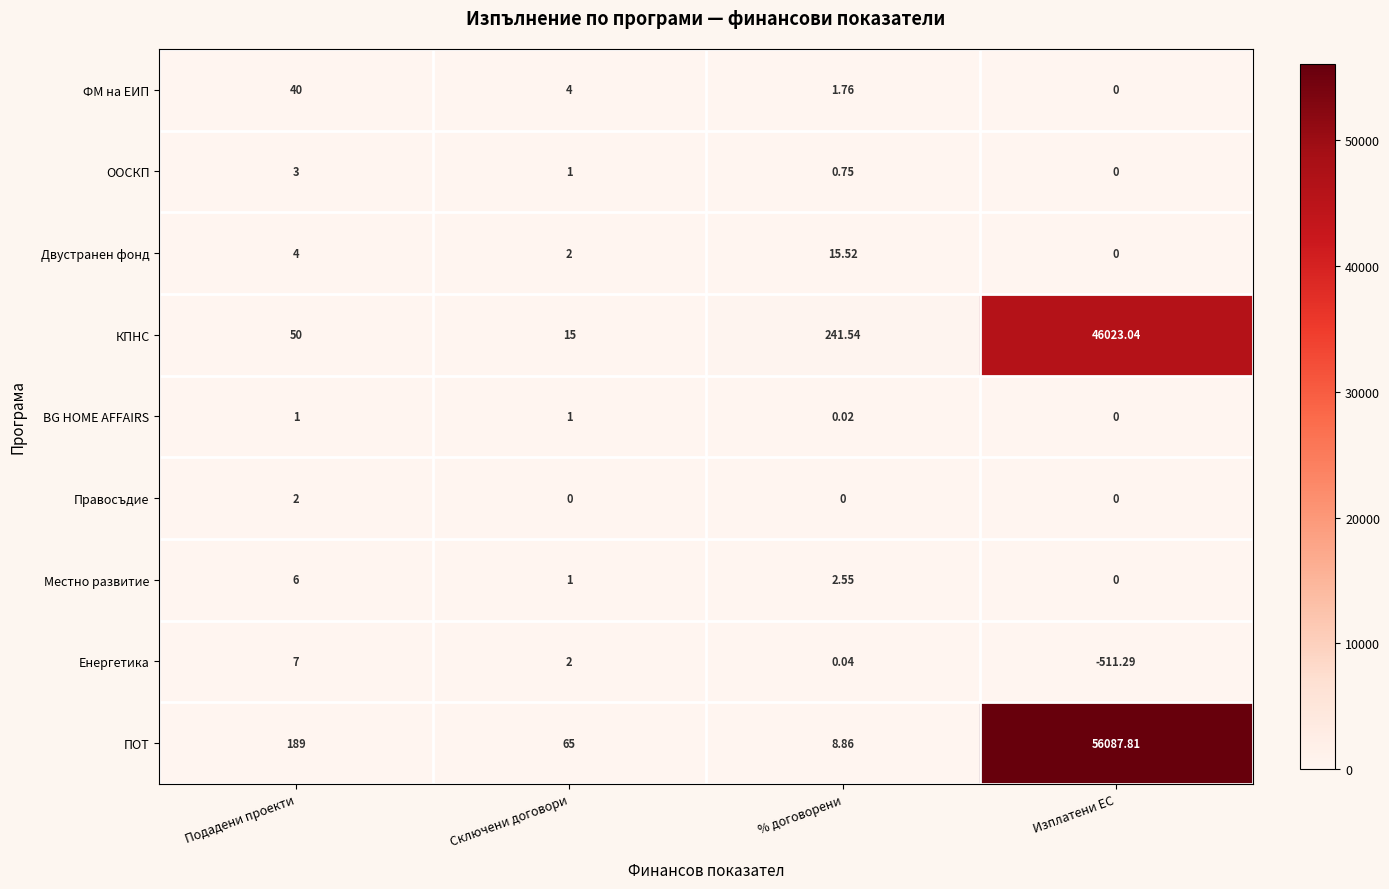

Is the value of КПНС at % договорени greater than the value of Енергетика at Сключени договори?

Yes